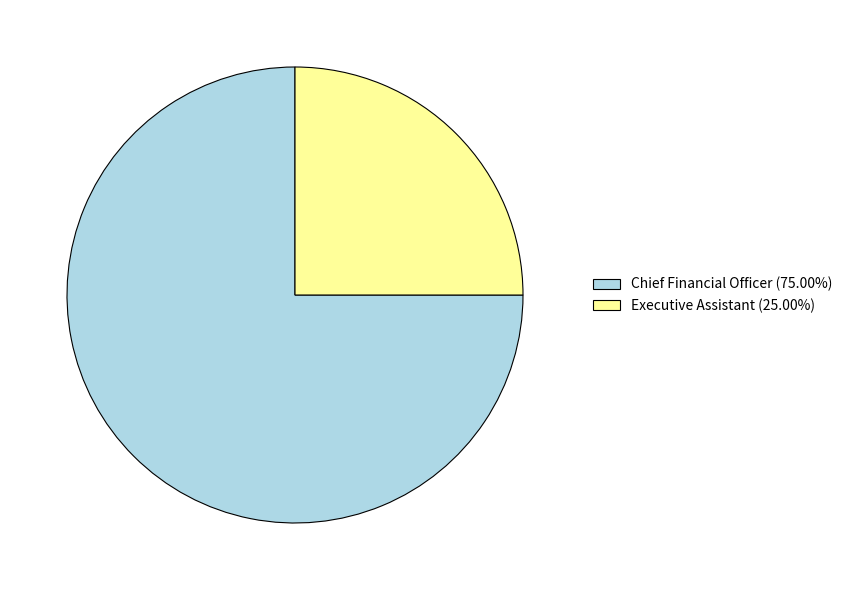

Between Executive Assistant and Chief Financial Officer, which is larger?

Chief Financial Officer